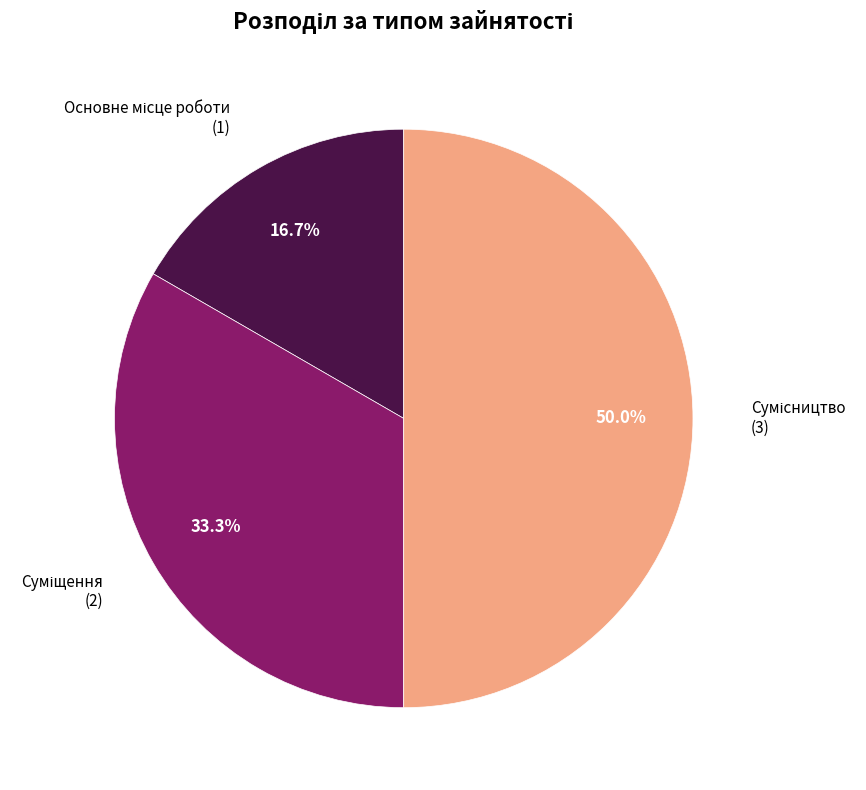

How many segments does this pie chart have?

3